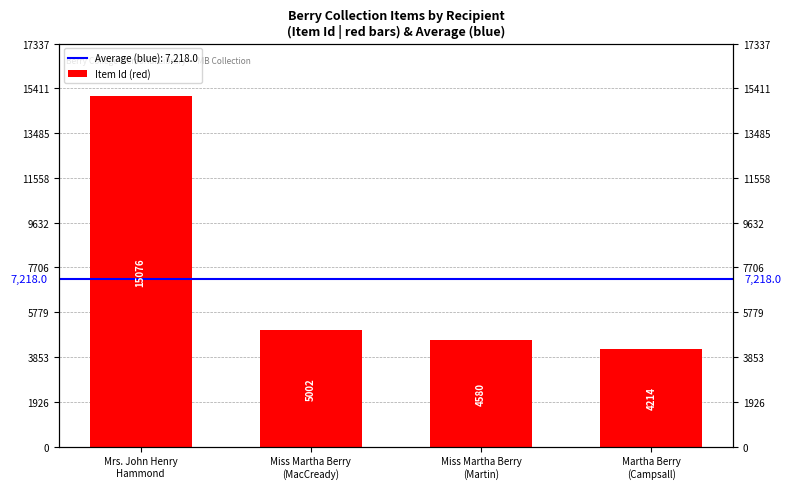

True or false: the data shows 3282 at Miss Martha Berry
(MacCready).

False